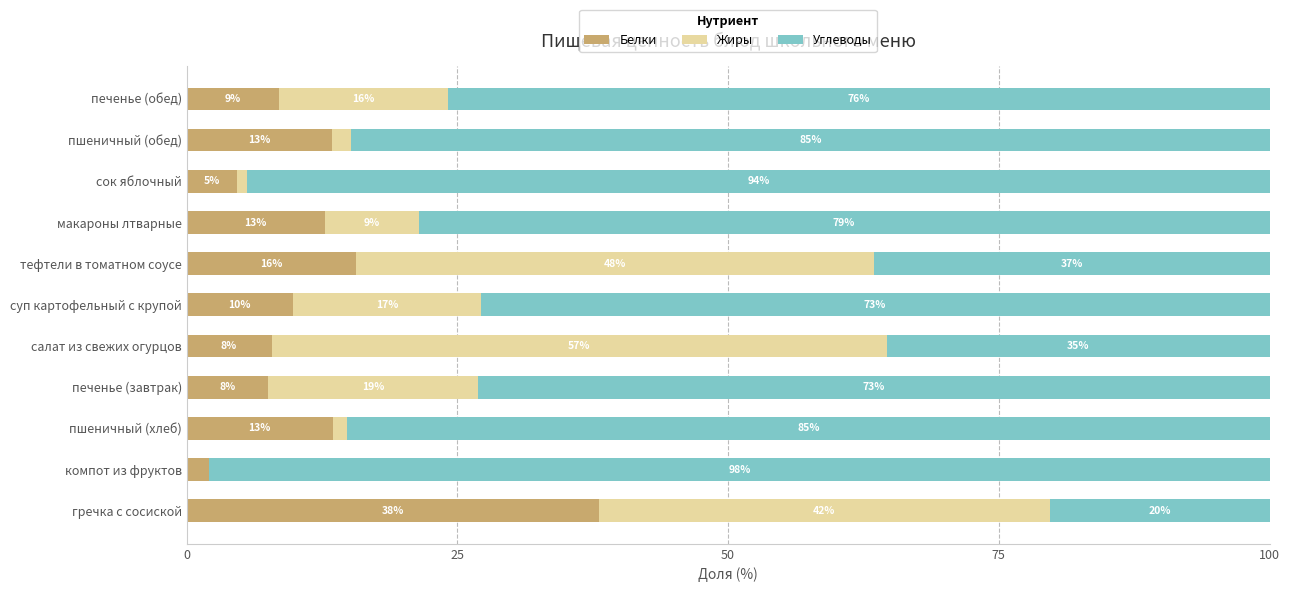

What are all the series names shown in the legend?

Белки, Жиры, Углеводы